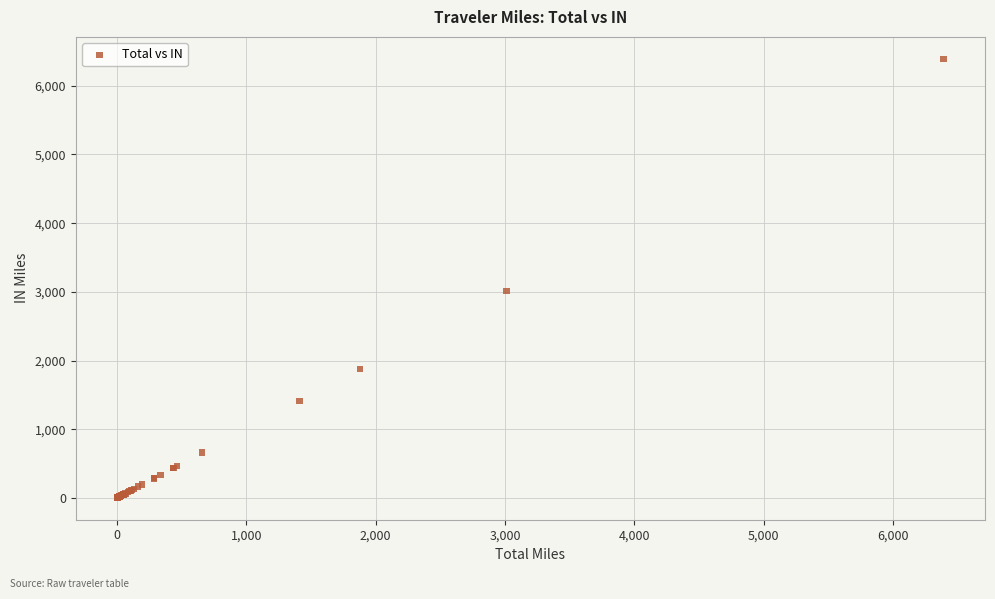

What Y value in the scatter plot is closest to 3196?

3012.8